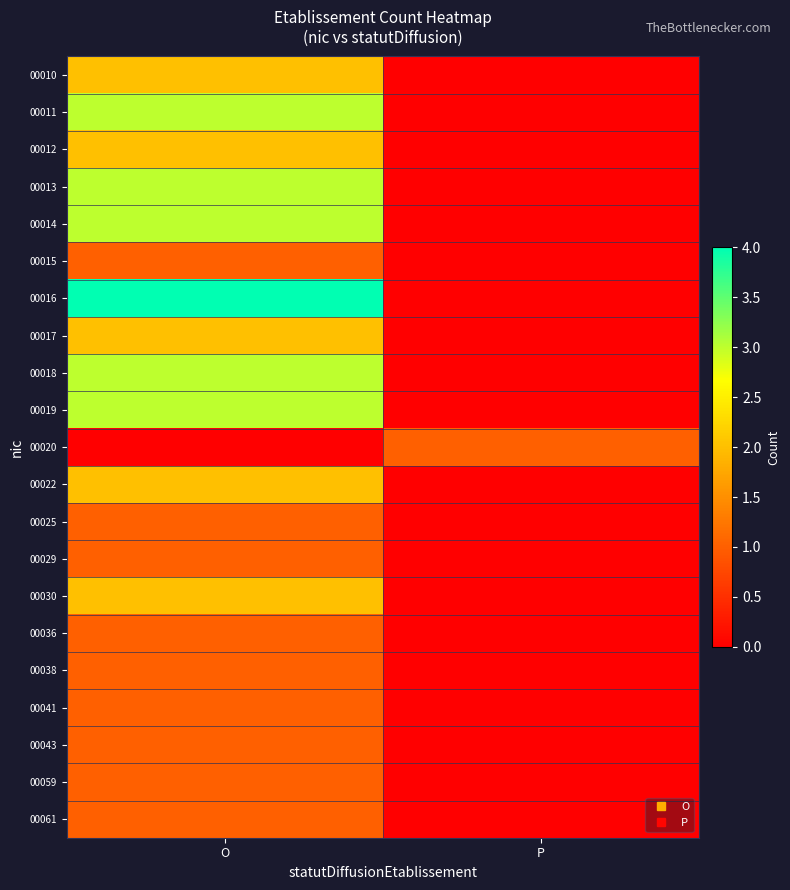

Which series changed the most between O and P?

00016